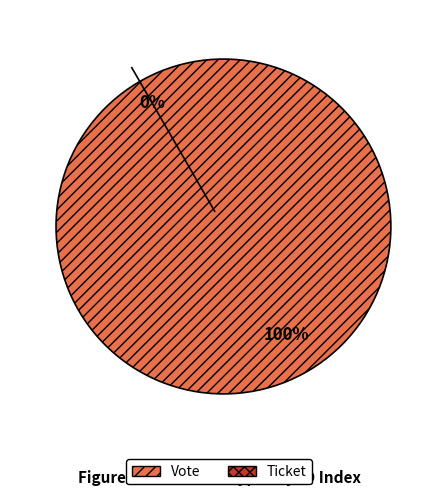

Does Ticket represent more than half of the total?

No